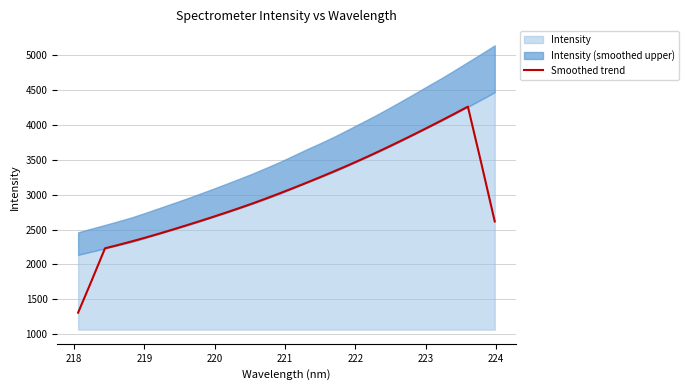

How many lines are shown in the chart?

1